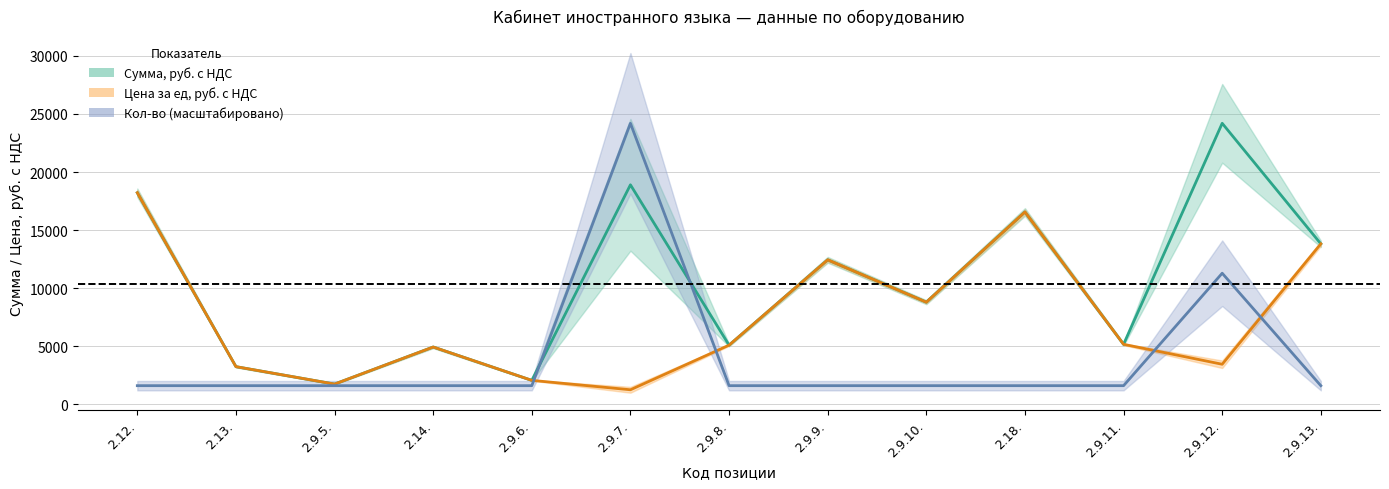

What position from the left is 2.9.13.?

13